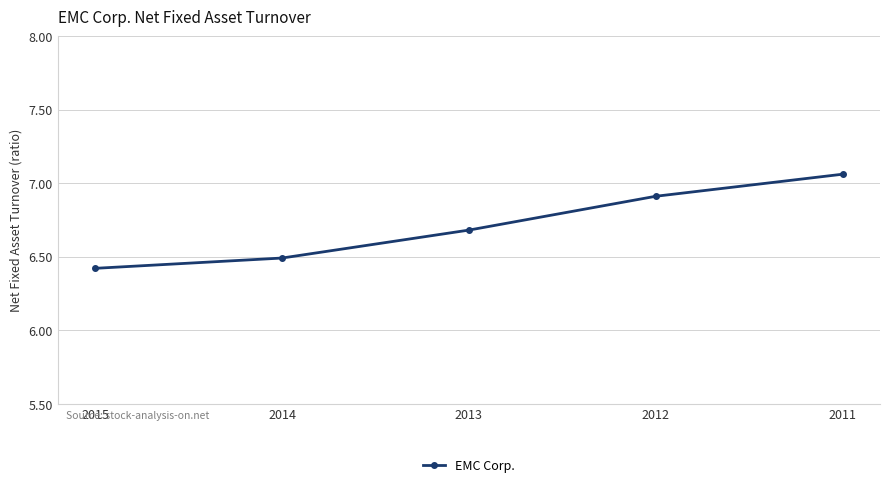

What is the sum of the values at 2012 and 2011?

14.0